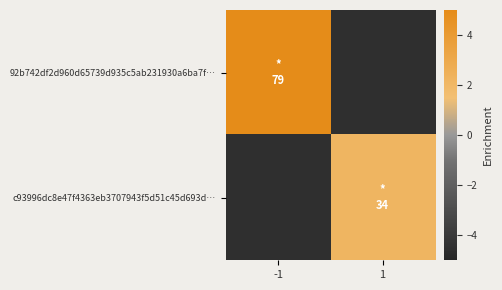

Which series changed the most between -1 and 1?

92b742df2d960d65739d935c5ab231930a6ba7f…